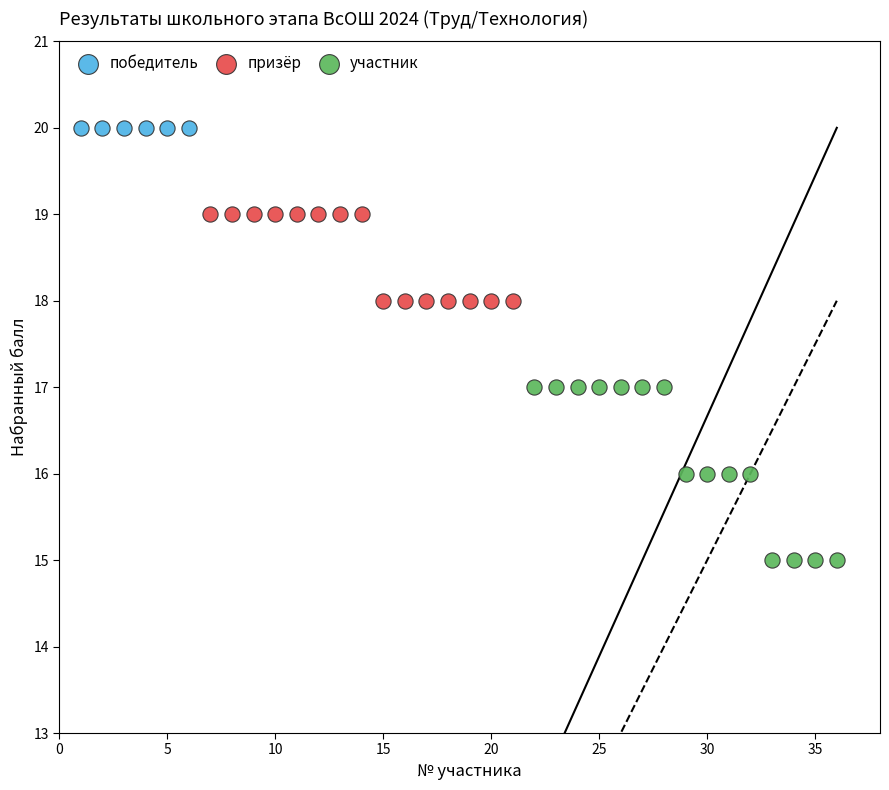

Which series reaches the maximum Y coordinate?

победитель